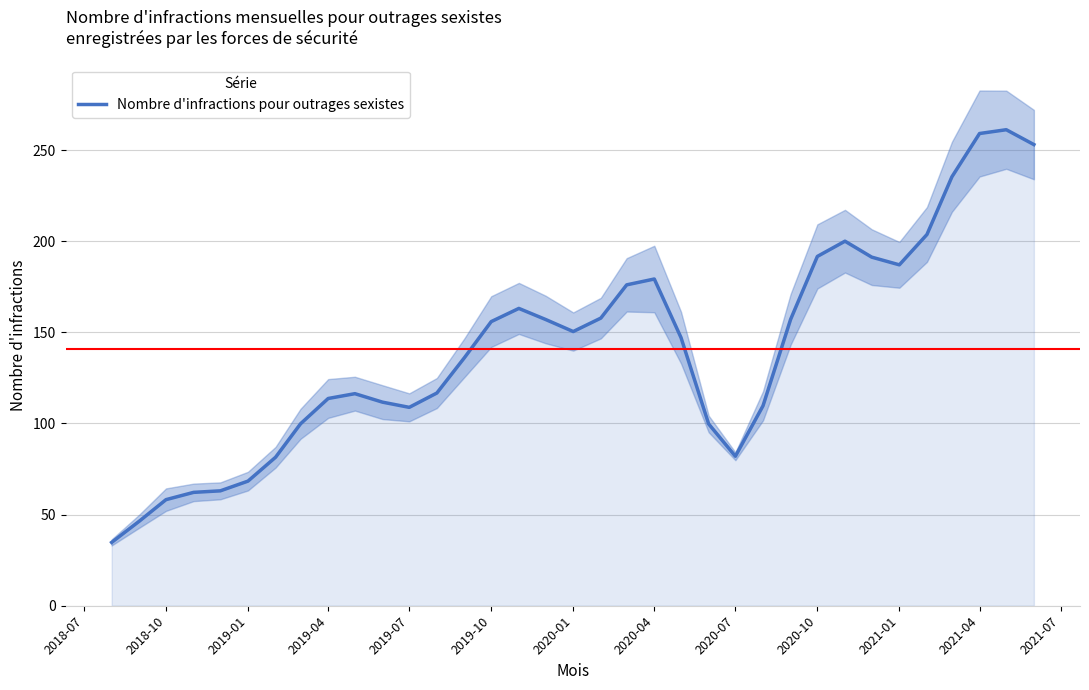

What is the smallest value displayed?

34.8